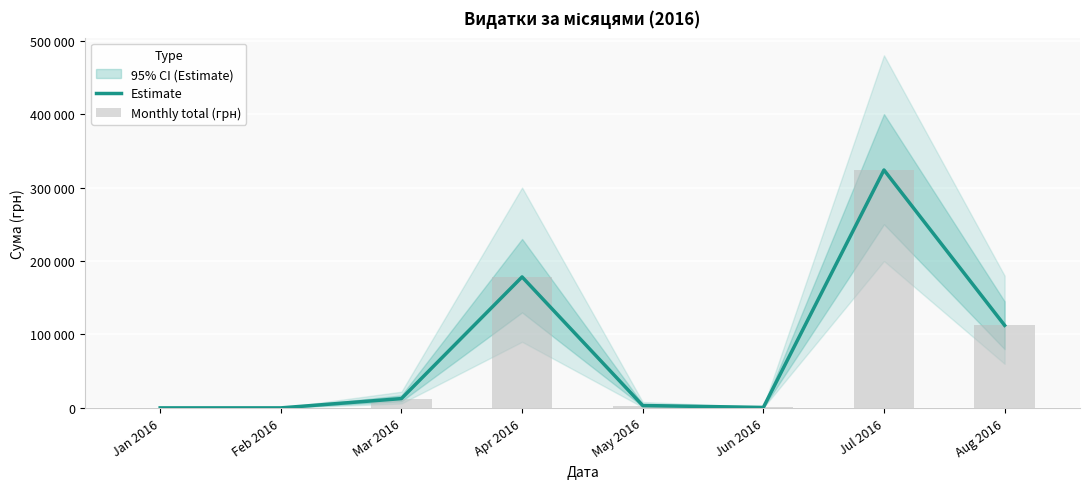

How many data points in Estimate are above 12643?

4